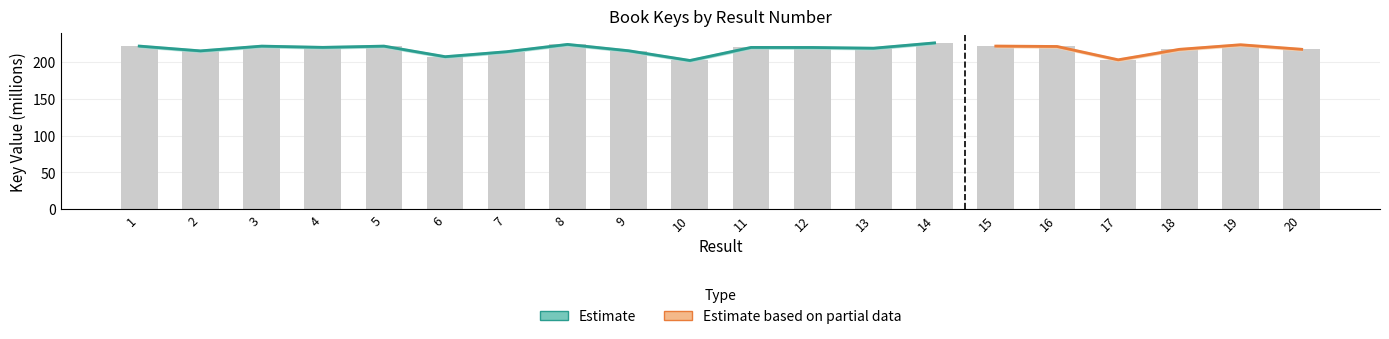

What is the minimum value shown in the chart?

202.2